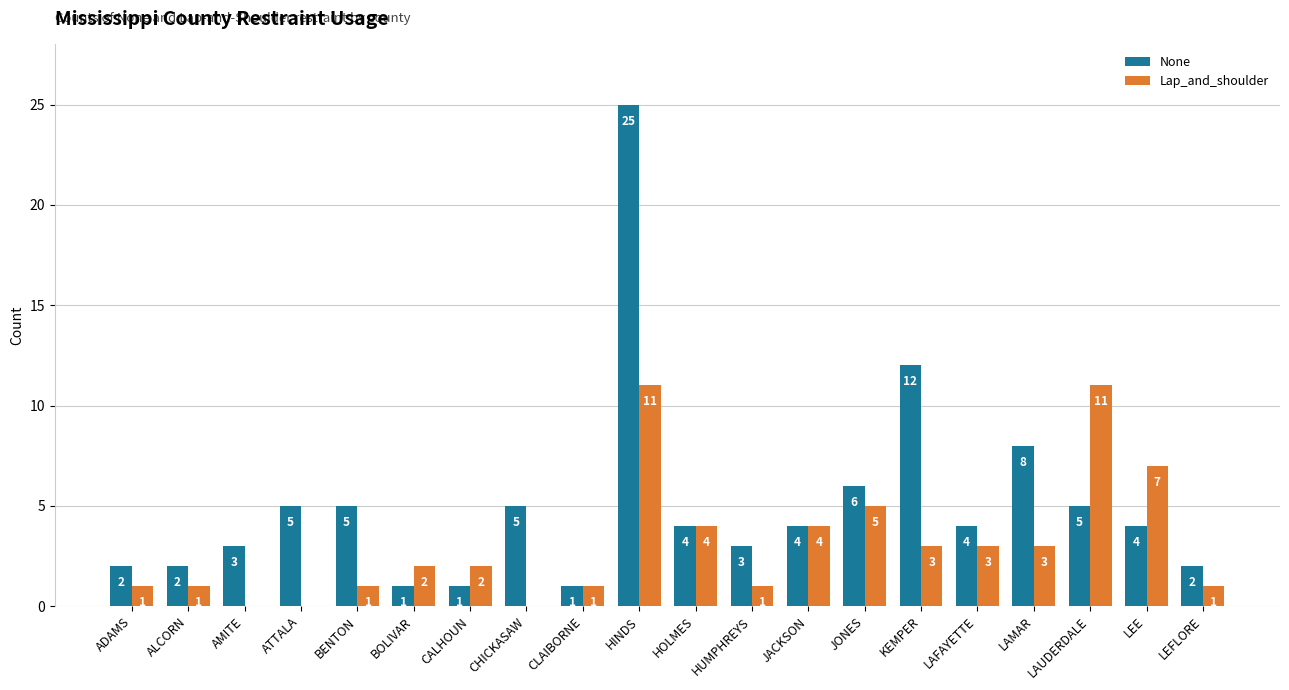

Is the value of Lap_and_shoulder at BENTON greater than the value of None at KEMPER?

No